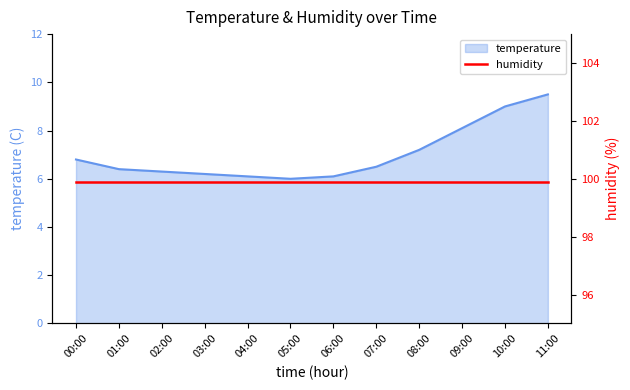

True or false: the data has more than 1 interior local peaks.

False